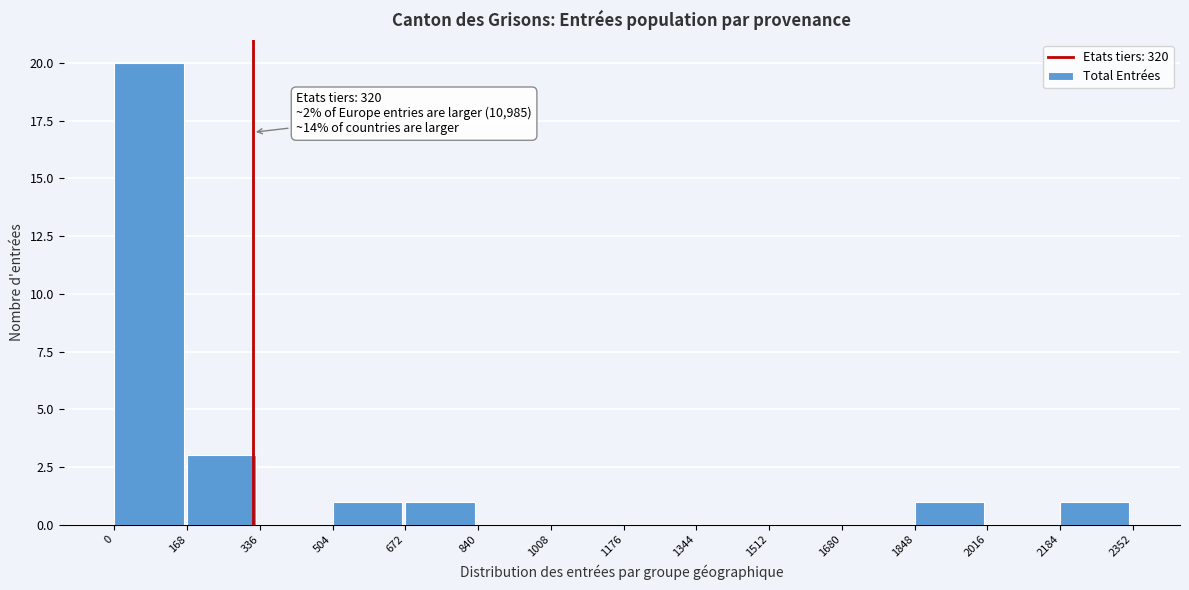

Over which range of the x-axis is the bar tallest?

0 to 168